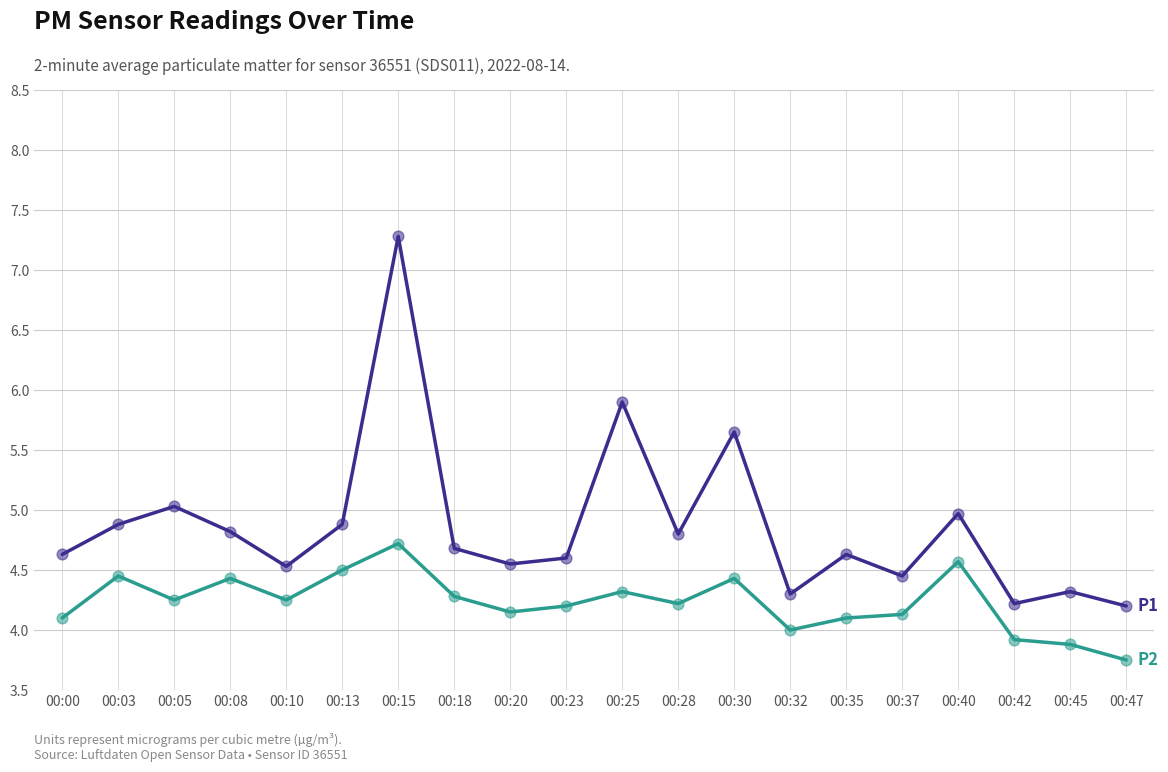

At which category is the sum across all series the highest?

00:15